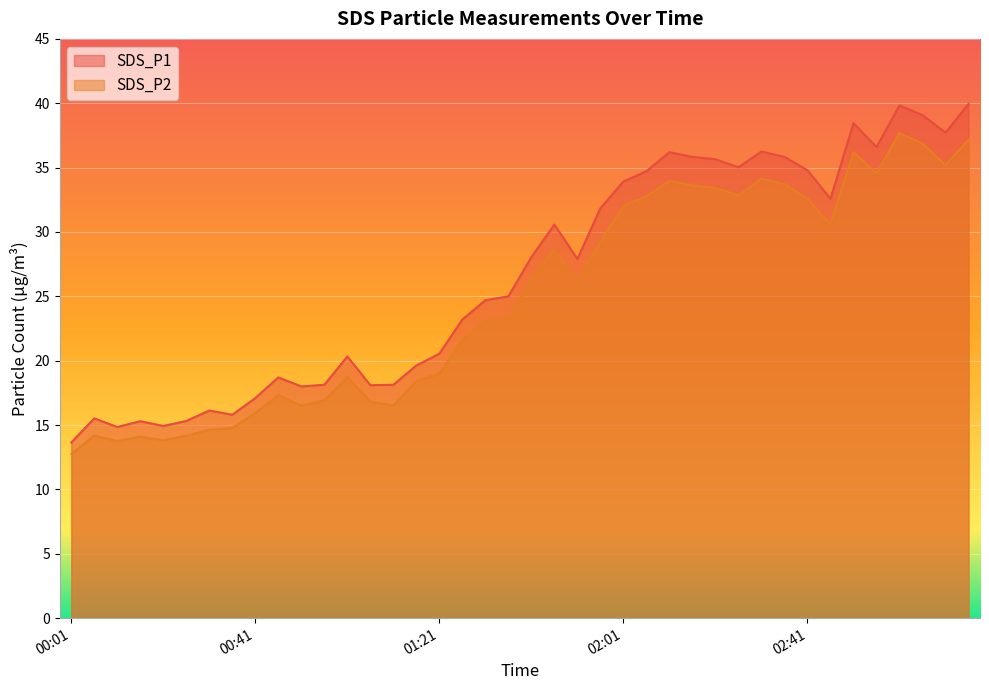

What is the maximum value for SDS_P1?

40.0